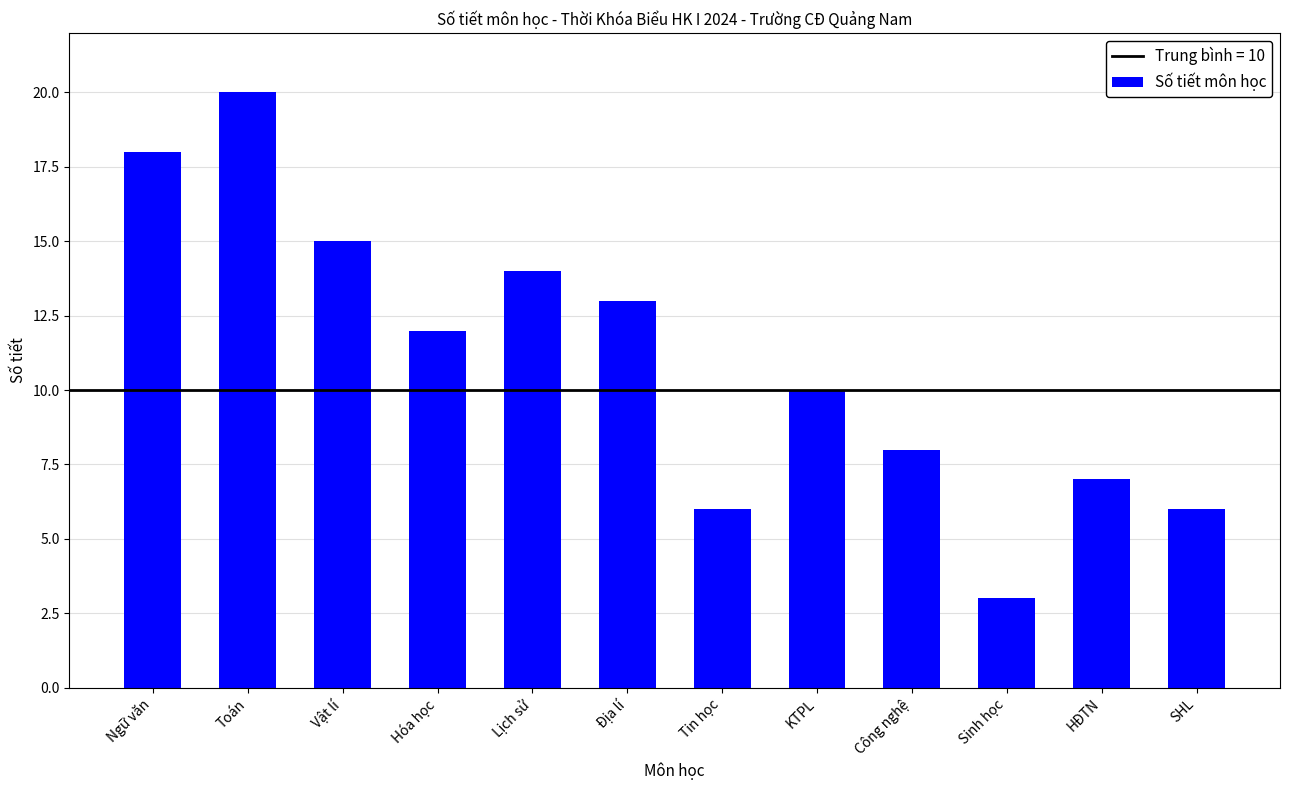

What is the smallest value displayed?

3